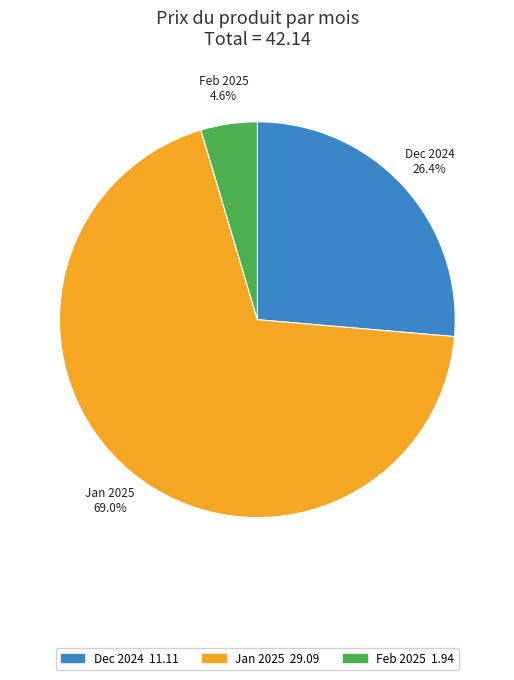

Does any single category account for the majority?

Yes